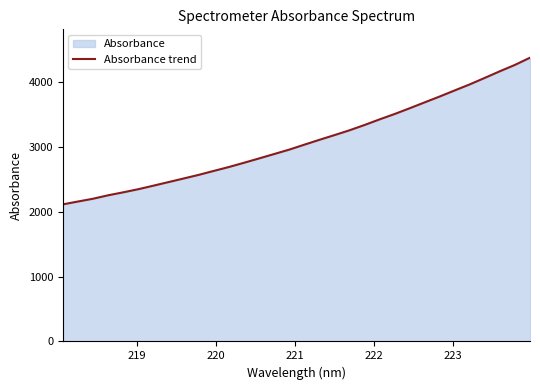

What is the difference between the maximum and minimum values?

2264.7